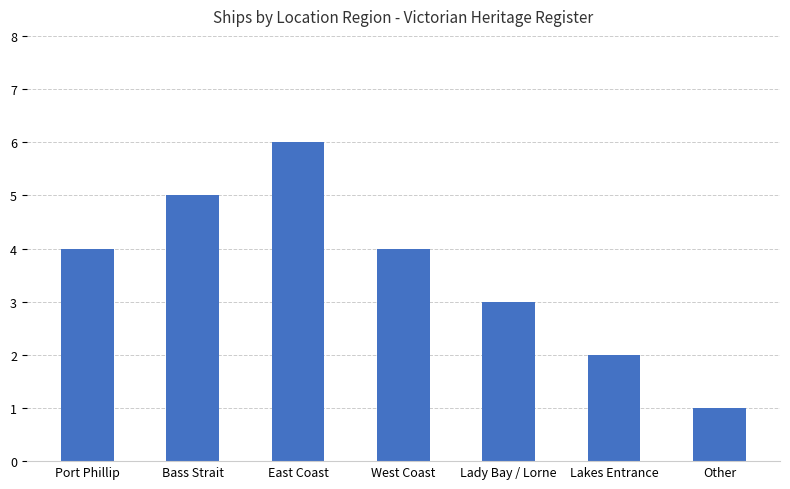

Between Other and Lady Bay / Lorne, which is larger?

Lady Bay / Lorne